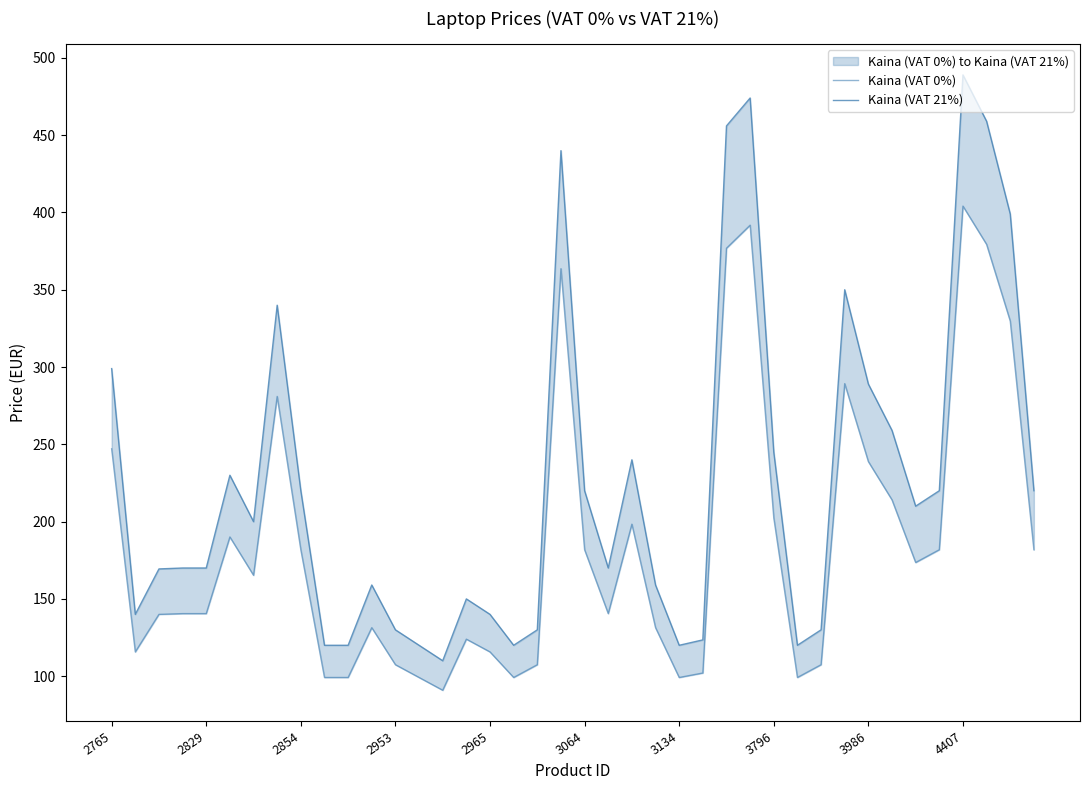

Does the chart display data point markers on the line(s)?

No